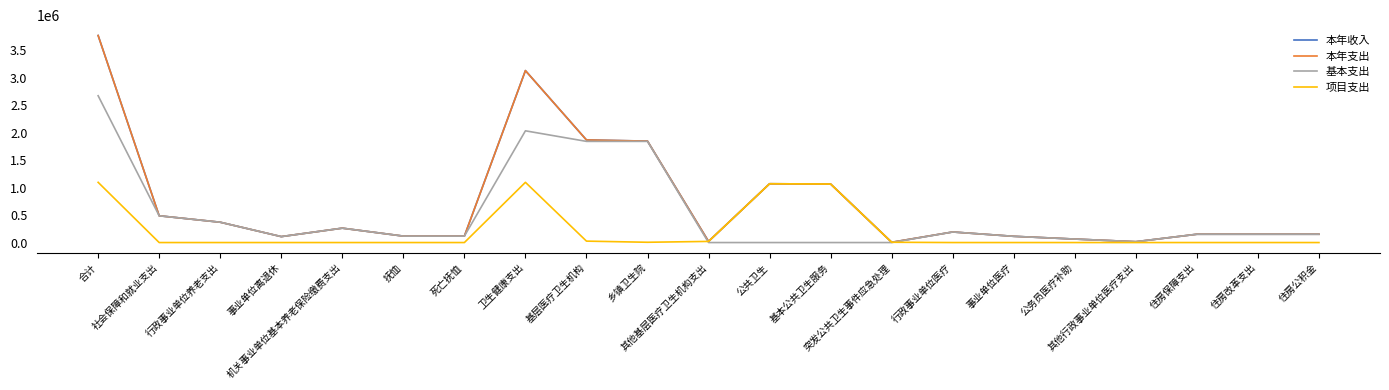

How many lines are shown in the chart?

4